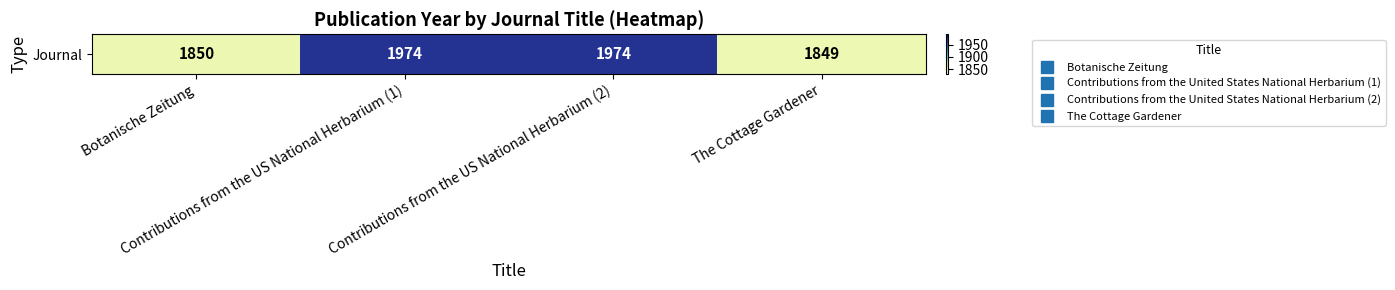

Between The Cottage Gardener and Contributions from the US National Herbarium (2), which is larger?

Contributions from the US National Herbarium (2)